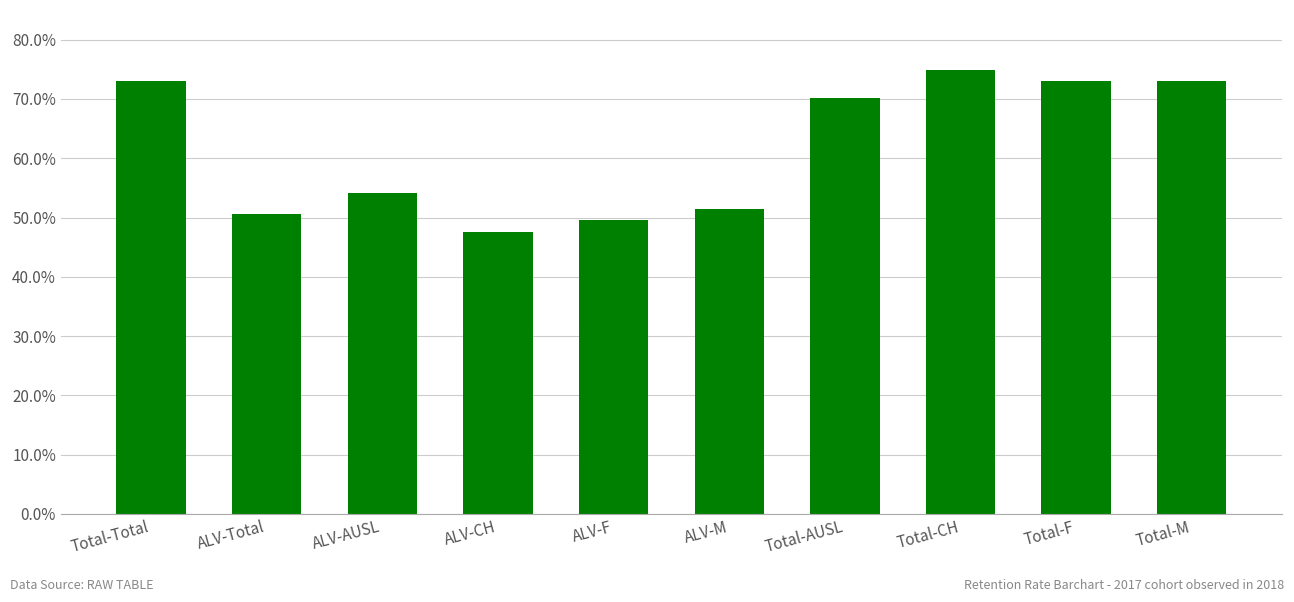

How many series are shown in this chart?

1